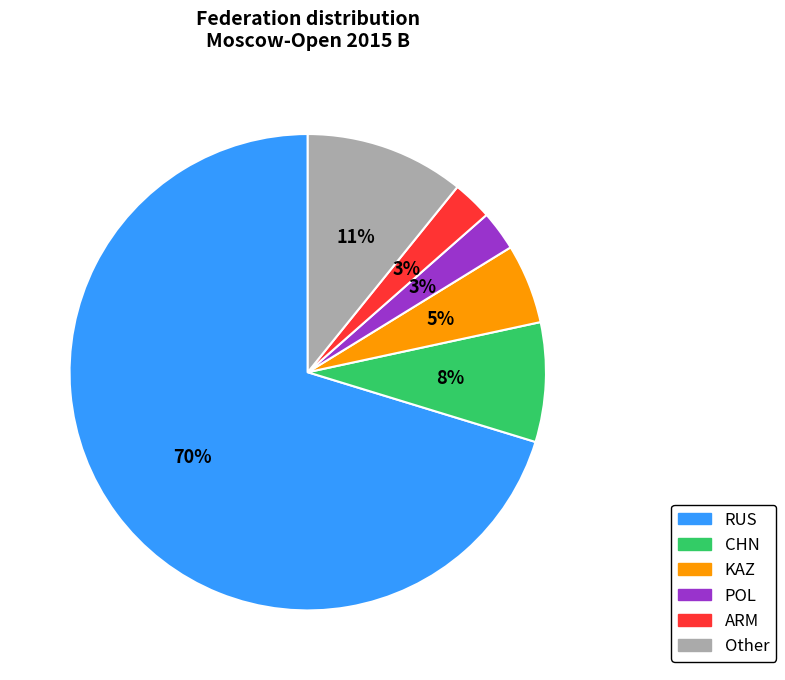

Between Other and RUS, which is larger?

RUS